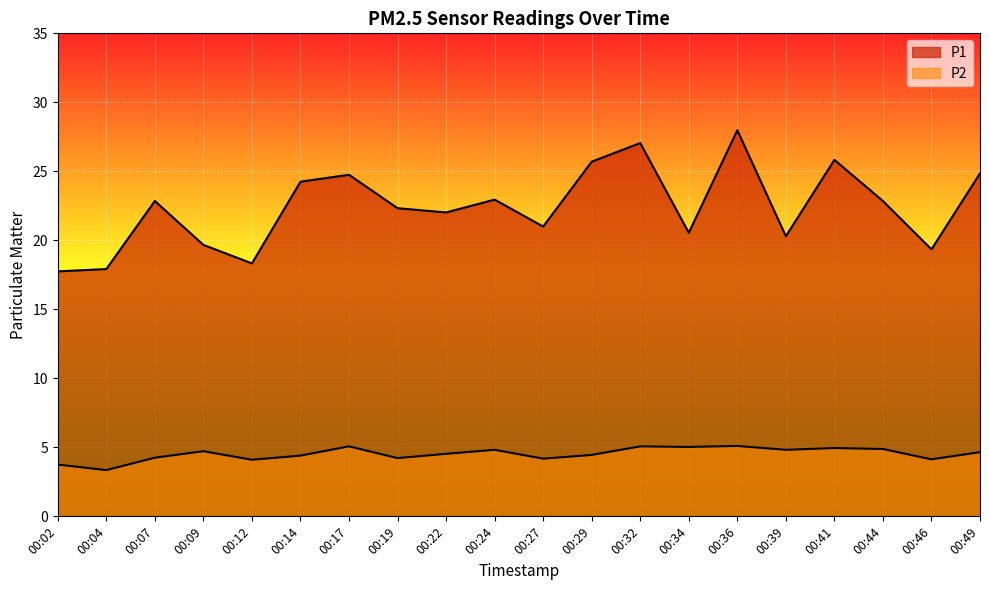

True or false: P1 and P2 cross at least once.

False